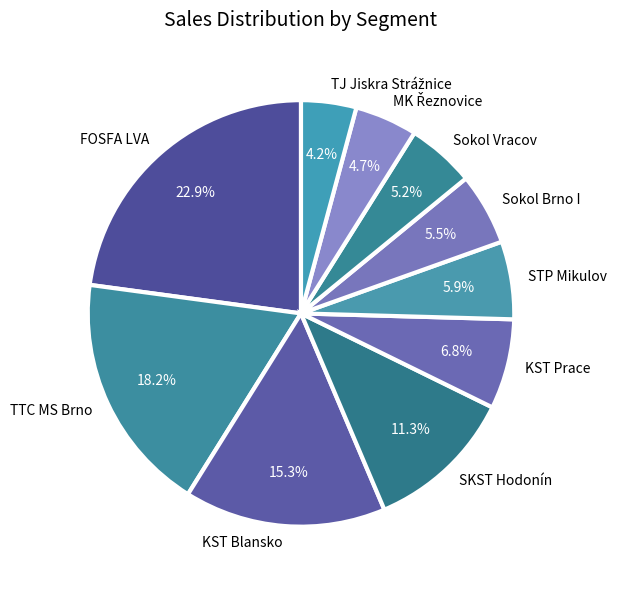

Which category has the biggest portion of the pie?

FOSFA LVA